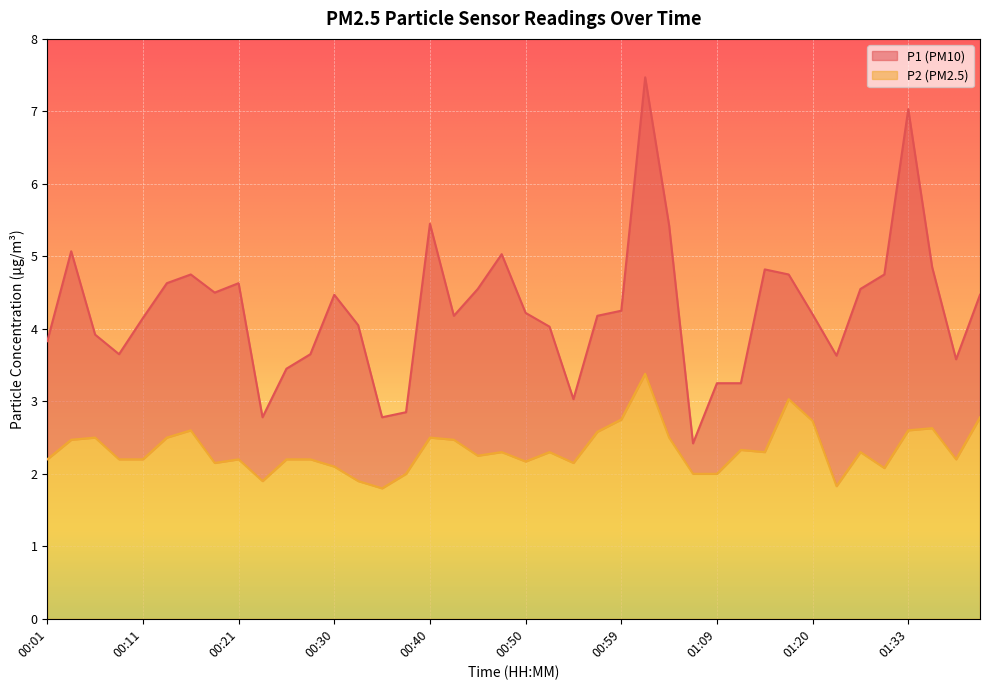

Which series changed the most between 00:08 and 00:33?

P1